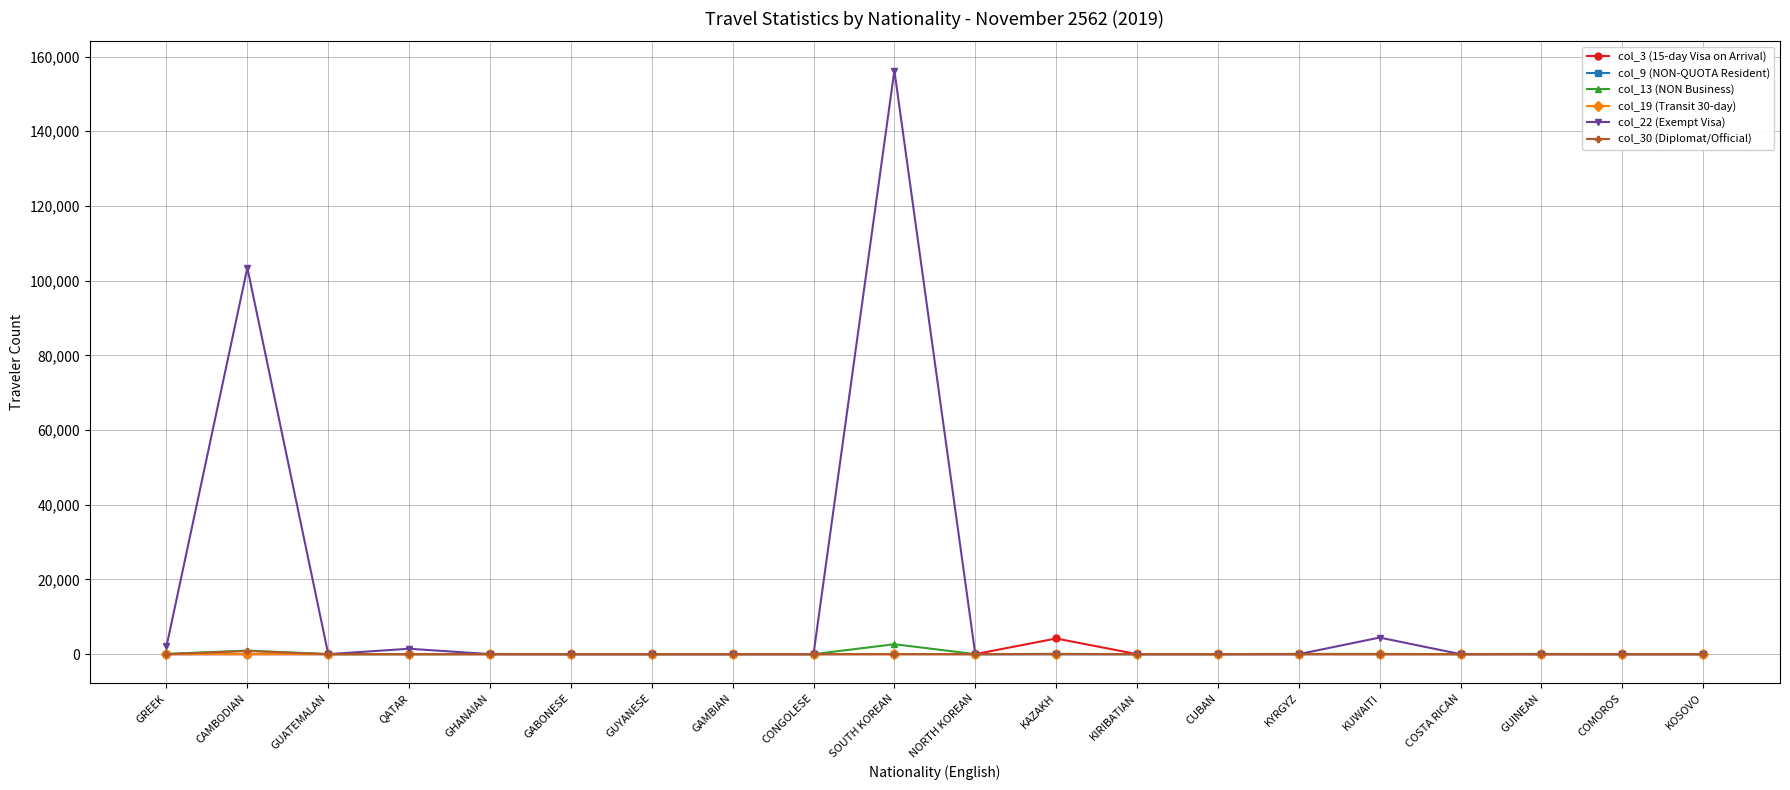

True or false: col_19 (Transit 30-day) has a value of 8 at COSTA RICAN.

True